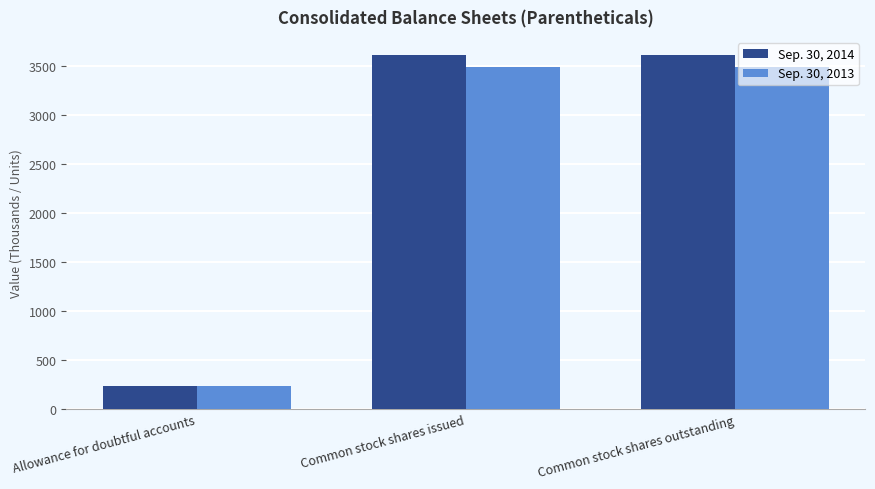

What is the spread (max minus min) of values at Common stock shares outstanding?

123